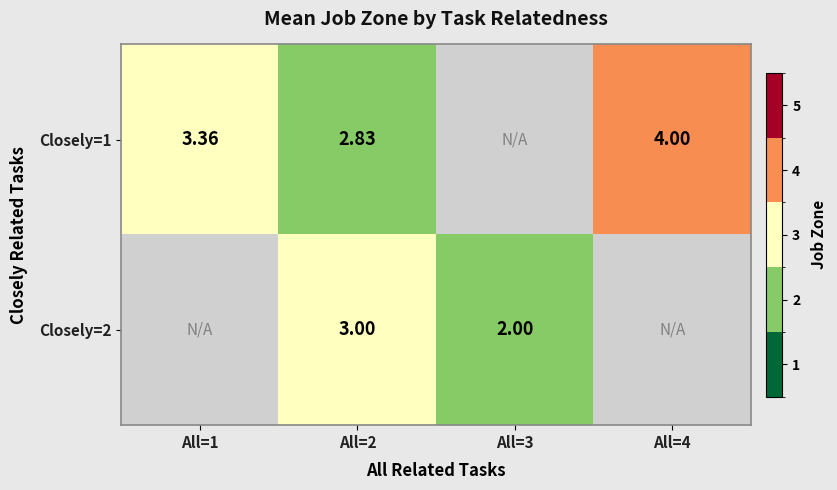

Count the number of categories in the chart.

4